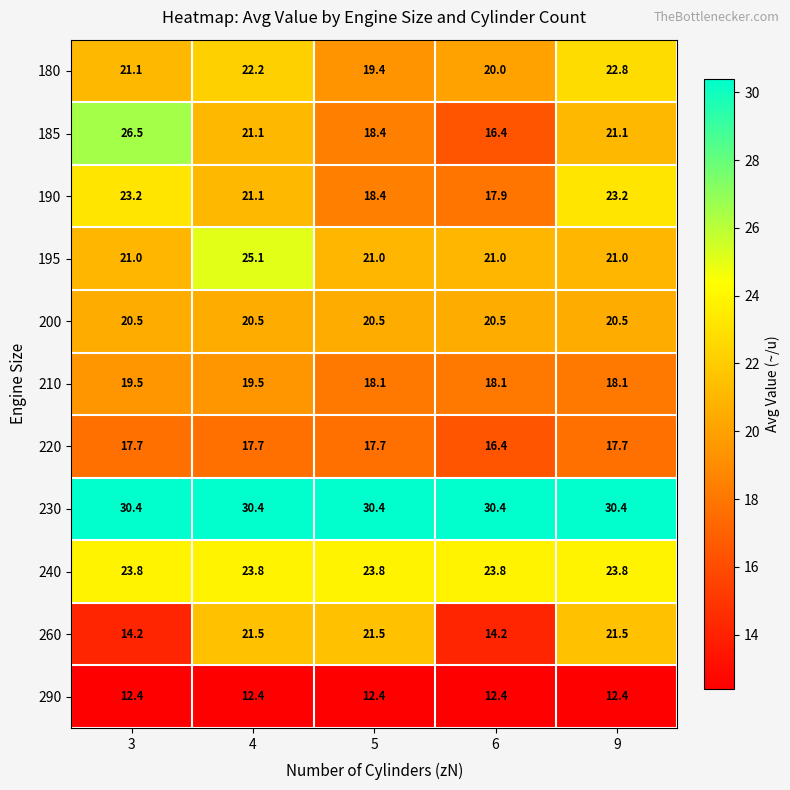

What is the lowest value of the 190 series?

17.9